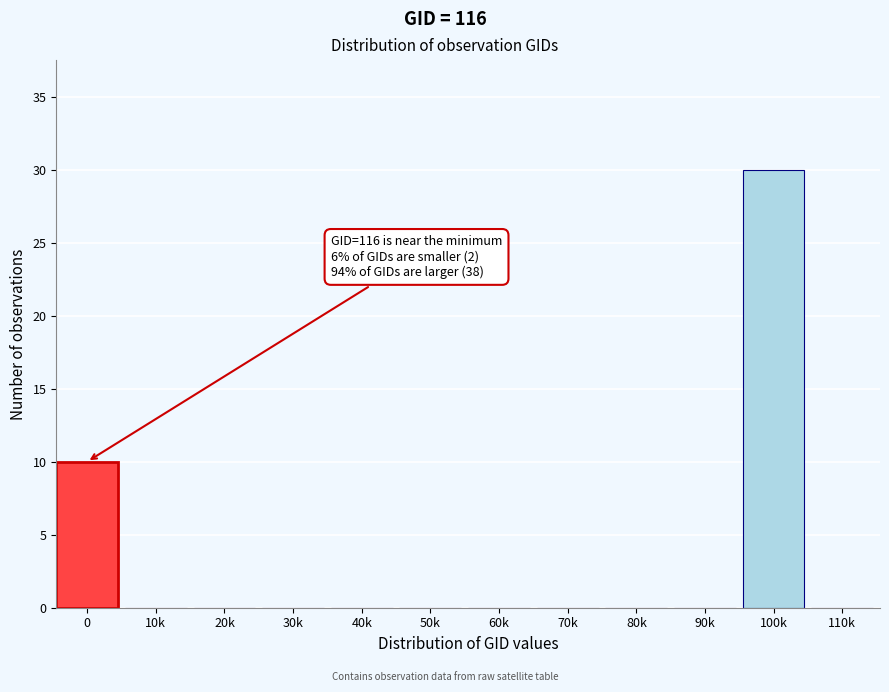

Reading left to right, extract all data points from this chart.

0=10	10k=0	20k=0	30k=0	40k=0	50k=0	60k=0	70k=0	80k=0	90k=0	100k=30	110k=0